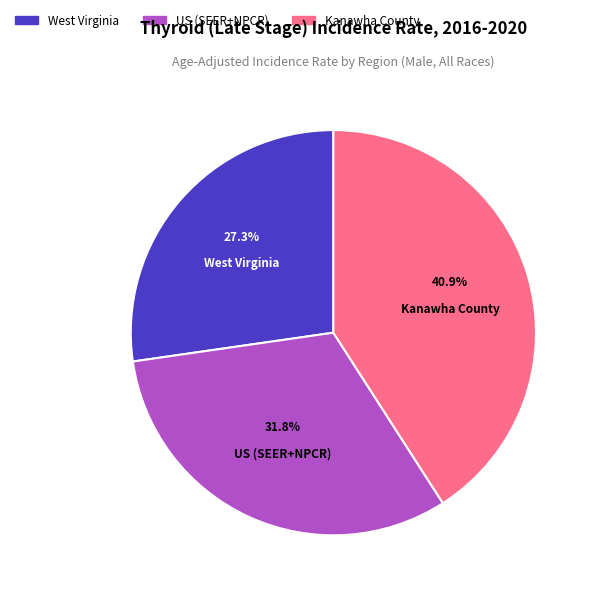

The Kanawha County slice represents 41% of the pie. True or false?

True